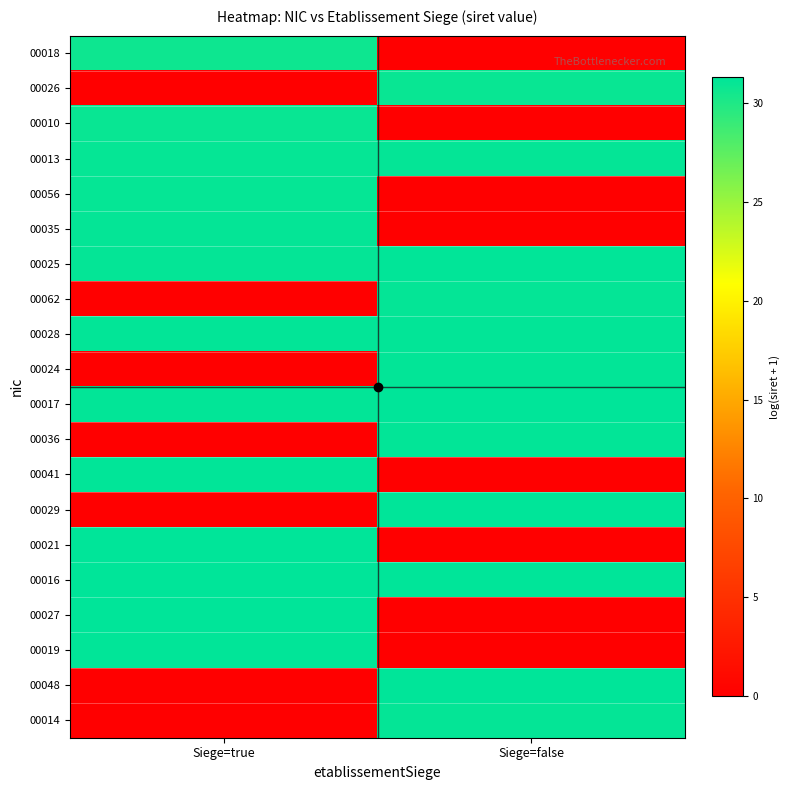

At which category is the sum across all series the highest?

Siege=true